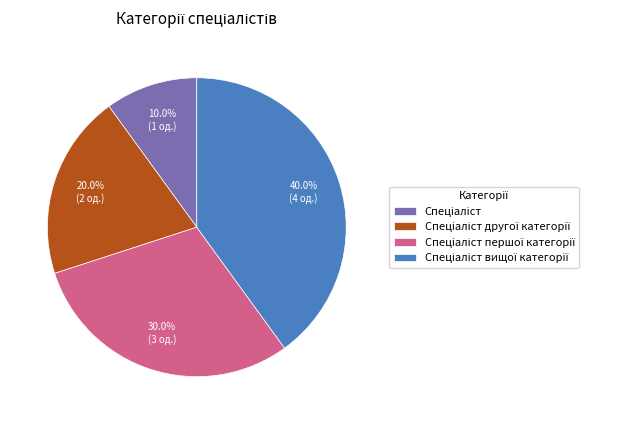

Is there any slice that represents more than half of the pie?

No